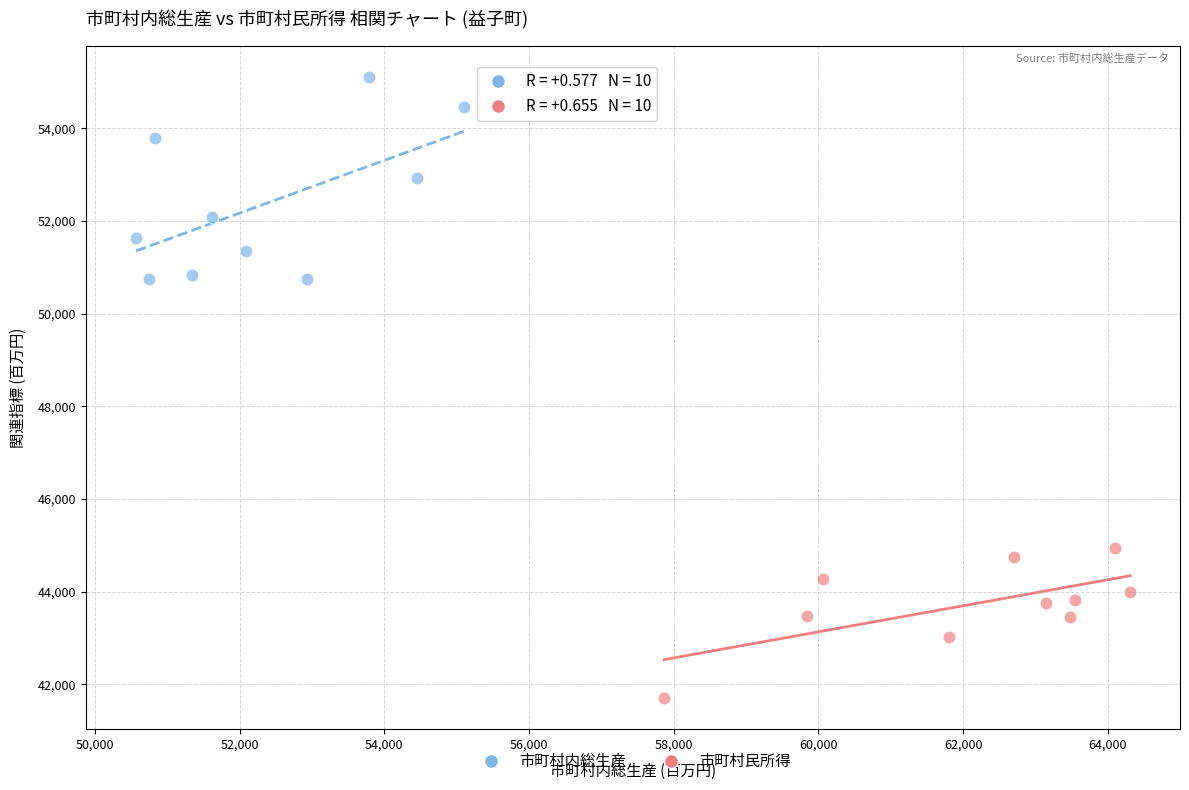

What are all the series names shown in the legend?

市町村内総生産, 市町村民所得